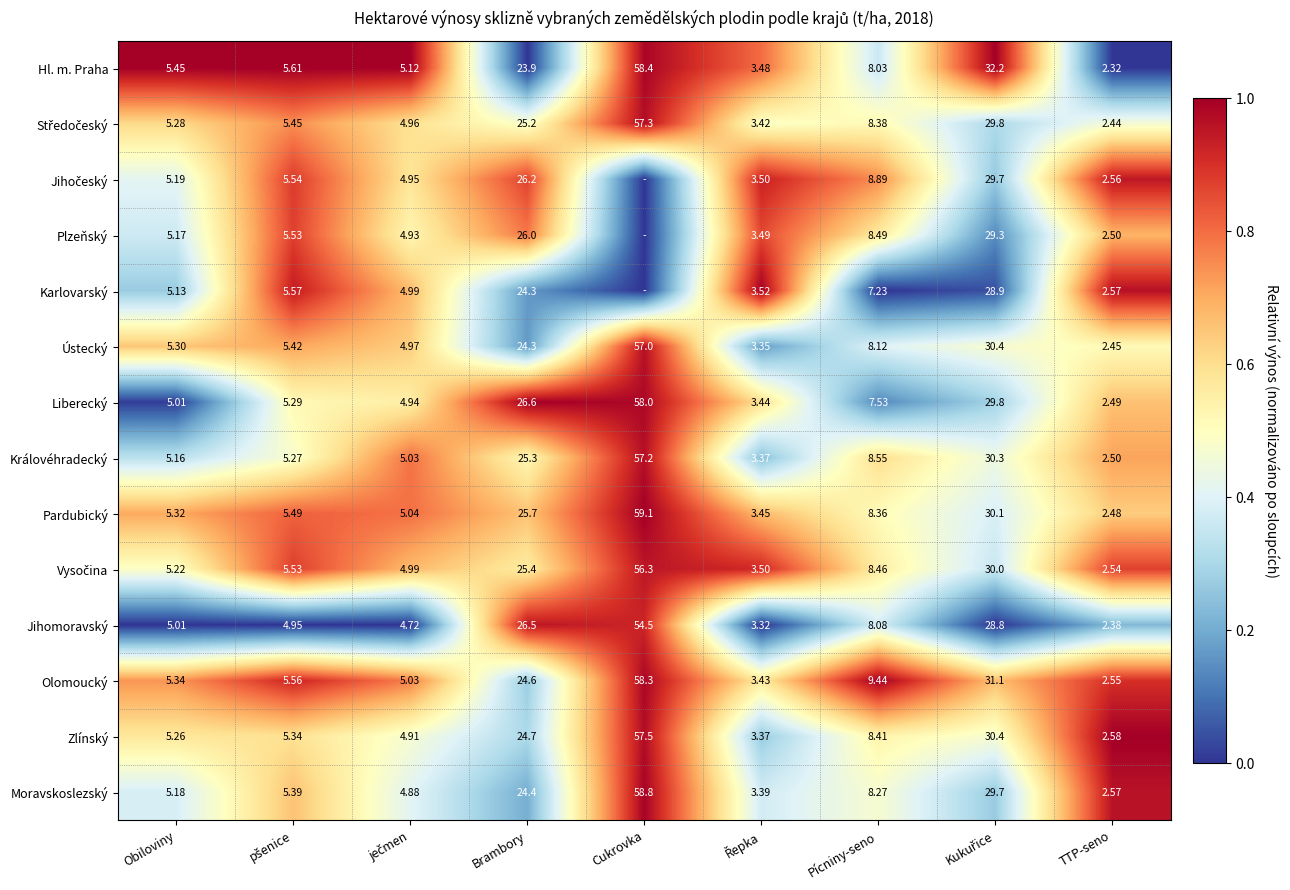

Which category has the highest value in the Jihomoravský series?

Cukrovka